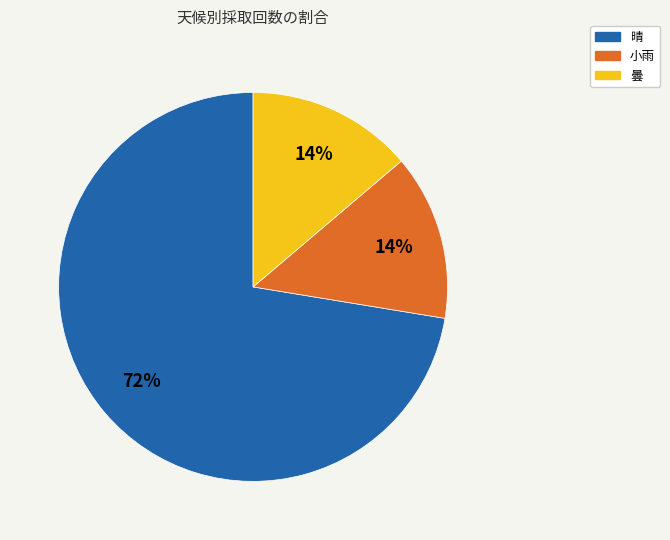

To the nearest percent, what is the average slice percentage?

33%